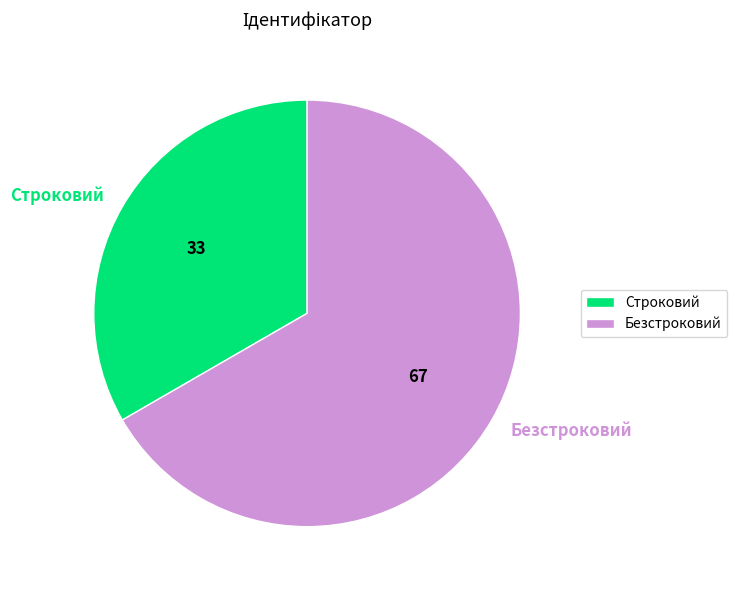

Which has a higher value, Безстроковий or Строковий?

Безстроковий